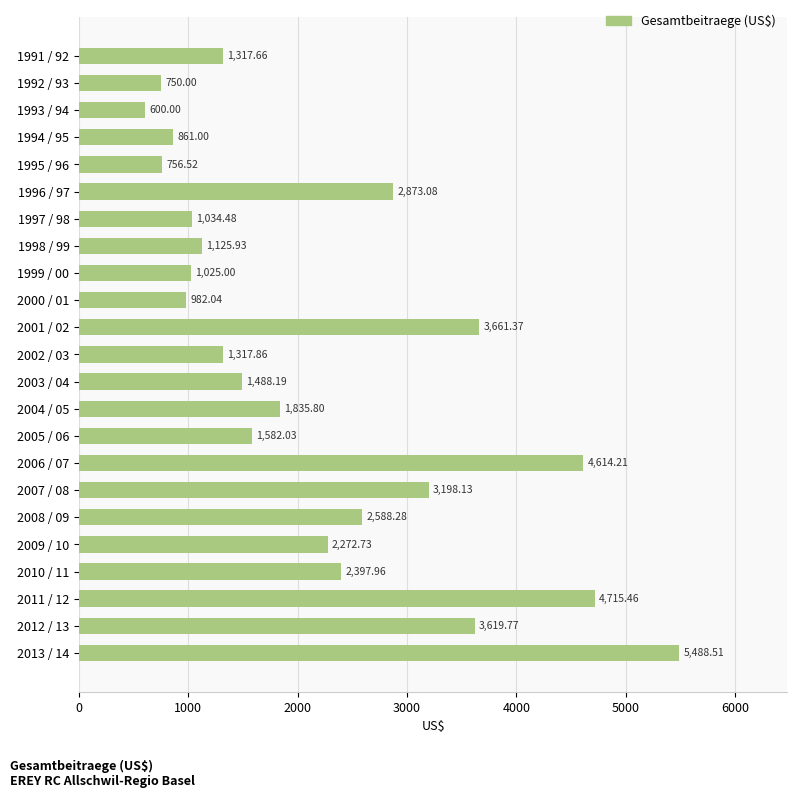

What is the change in value from 1994 / 95 to 2002 / 03?

+456.9